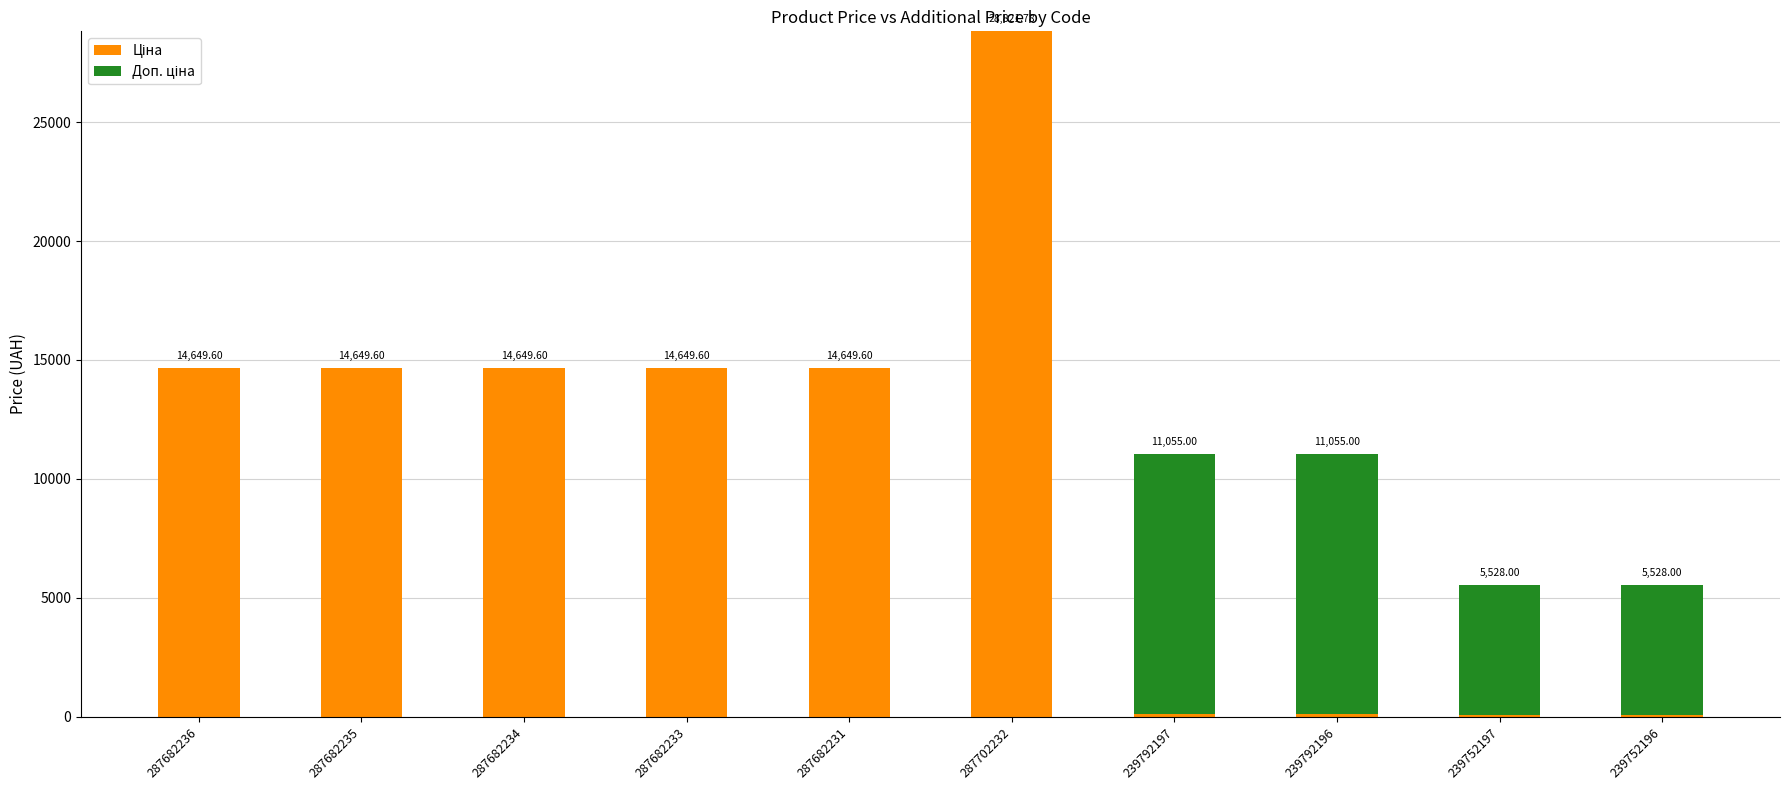

Are the bars horizontal?

No